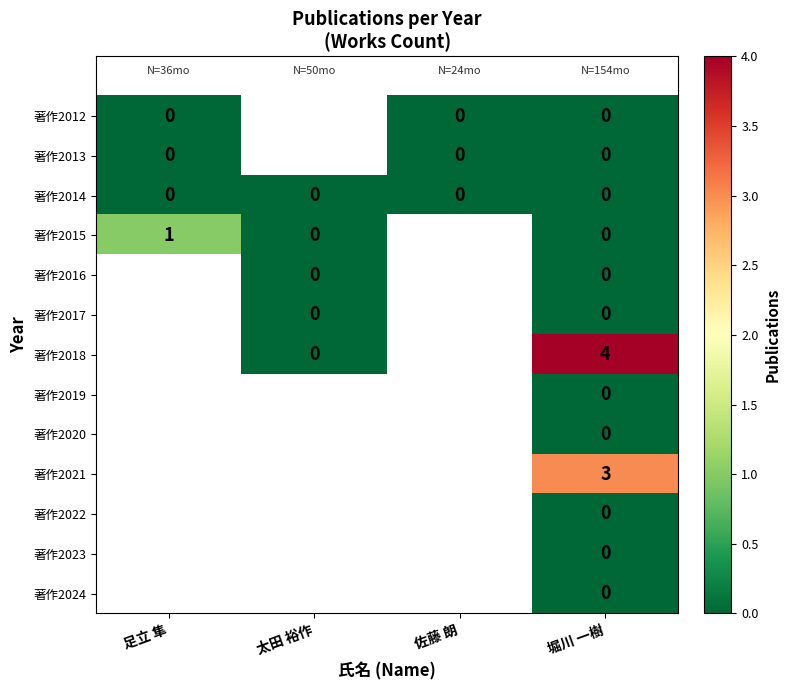

What is the total value across all series at 堀川 一樹?

7